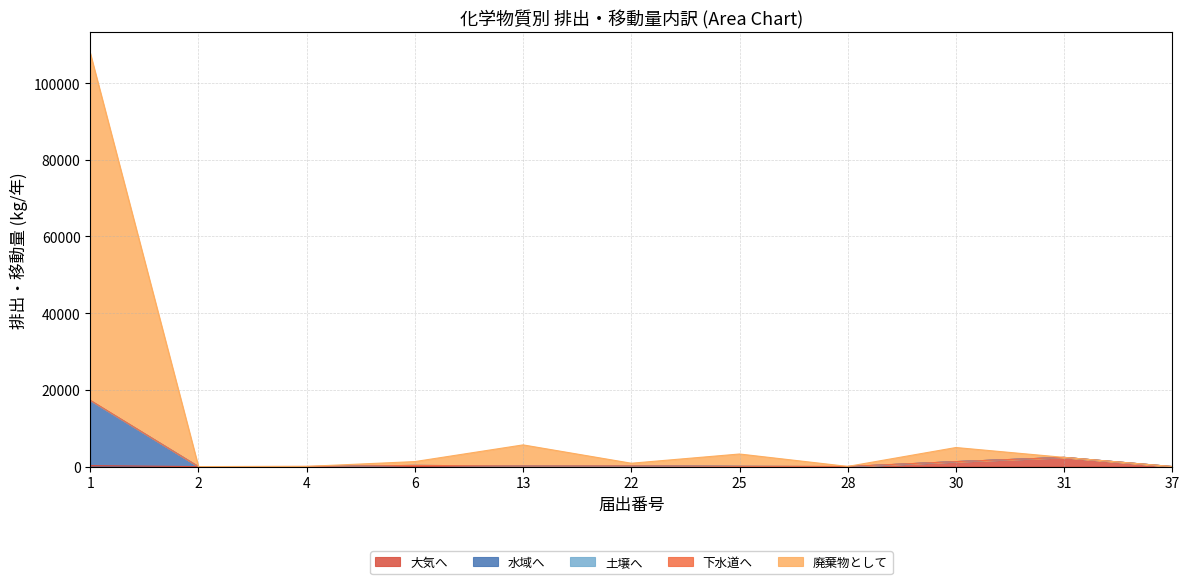

The 大気へ series shows -1635 at 2. True or false?

False